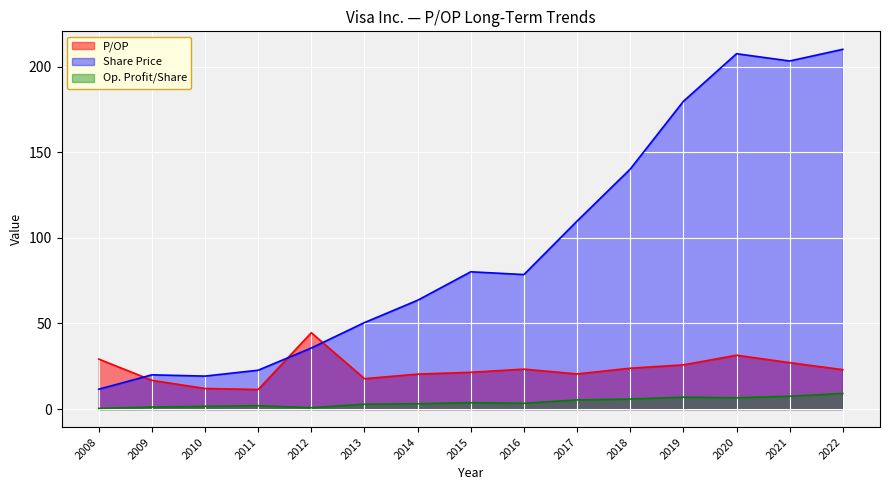

At how many categories does at least one series exceed 83?

6